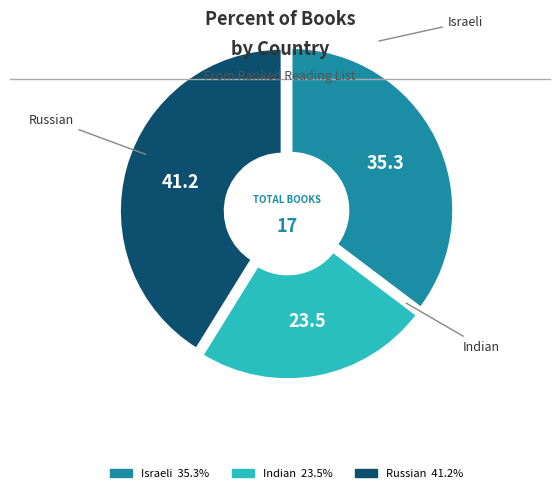

What is the ratio of the value at Russian to the value at Israeli?

1.2